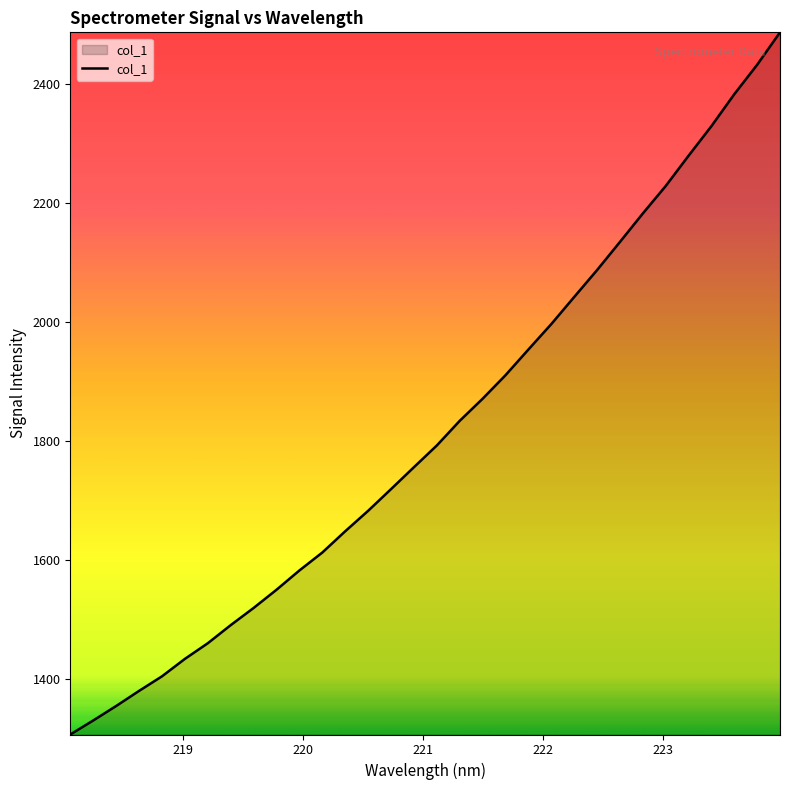

What is the difference between the maximum and minimum values?

1179.1